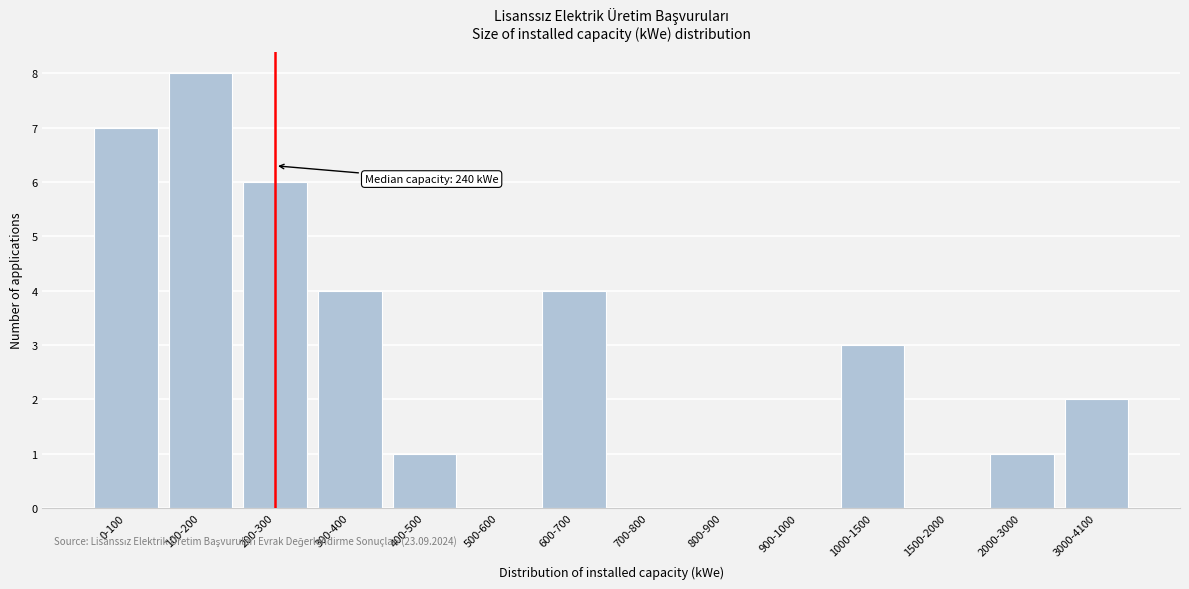

Reading left to right, transcribe all the data shown in this chart.

0-100=7	100-200=8	200-300=6	300-400=4	400-500=1	500-600=0	600-700=4	700-800=0	800-900=0	900-1000=0	1000-1500=3	1500-2000=0	2000-3000=1	3000-4100=2